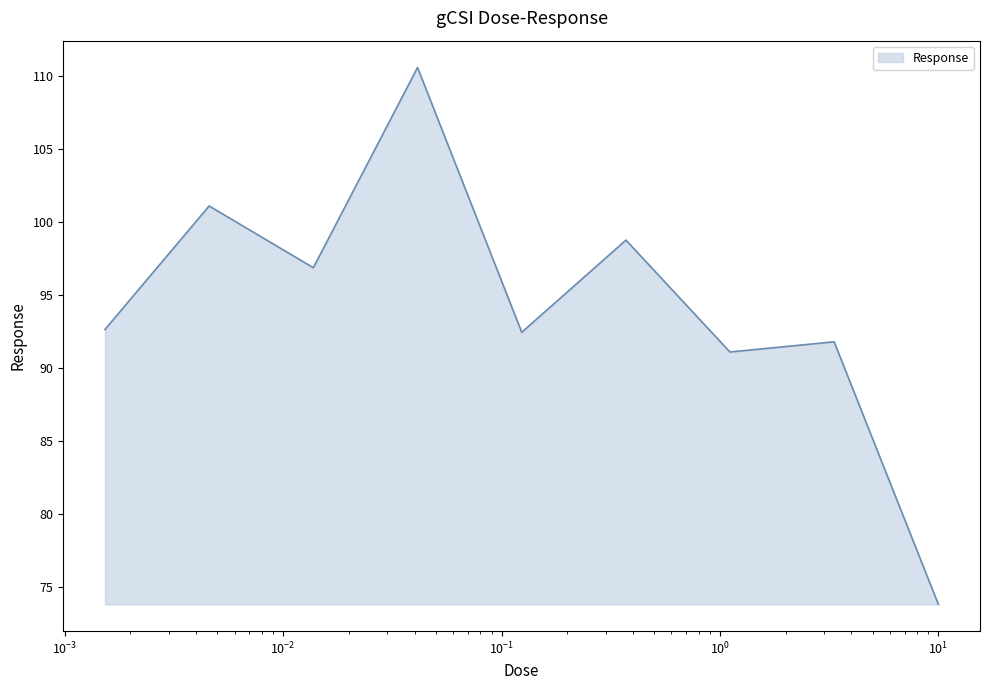

Does the chart display data point markers on the line(s)?

No